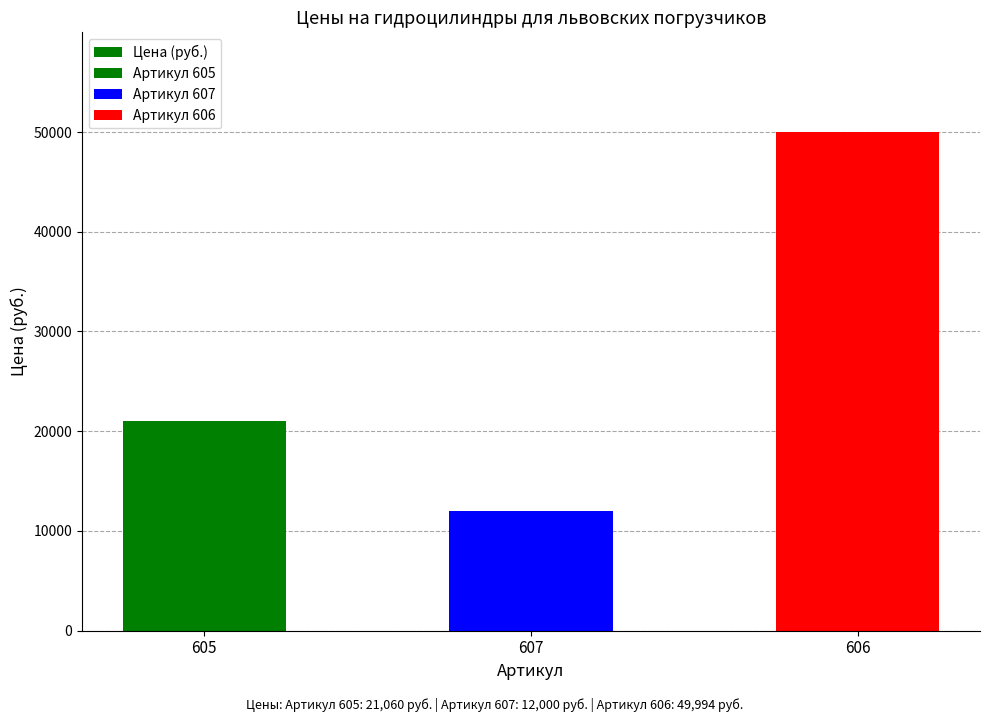

What is the difference between the second highest and minimum values?

9060